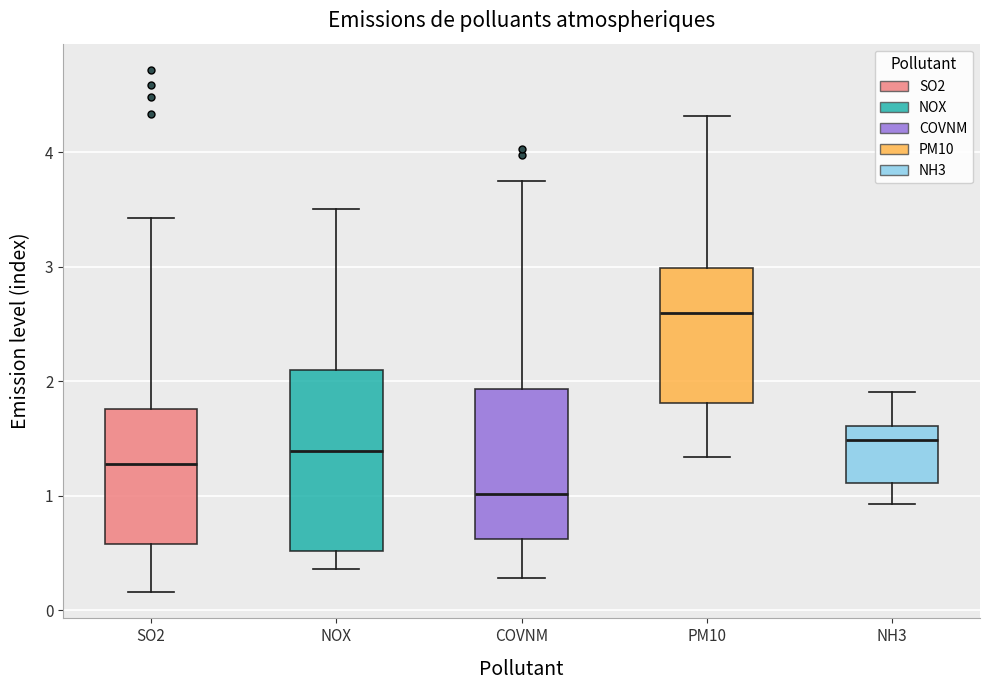

Reading left to right, transcribe this box plot: for each box, give where its median line is, the range the box spans, and where its two whiskers end, as read against the y-axis. The values are not printed on the chart, so give them approximately, as read against the axis.

SO2: median 1.3, box 0.6 to 1.8, whiskers 0.2 to 3.4
NOX: median 1.4, box 0.5 to 2.1, whiskers 0.4 to 3.5
COVNM: median 1.0, box 0.6 to 1.9, whiskers 0.3 to 3.8
PM10: median 2.6, box 1.8 to 3.0, whiskers 1.3 to 4.3
NH3: median 1.5, box 1.1 to 1.6, whiskers 0.9 to 1.9